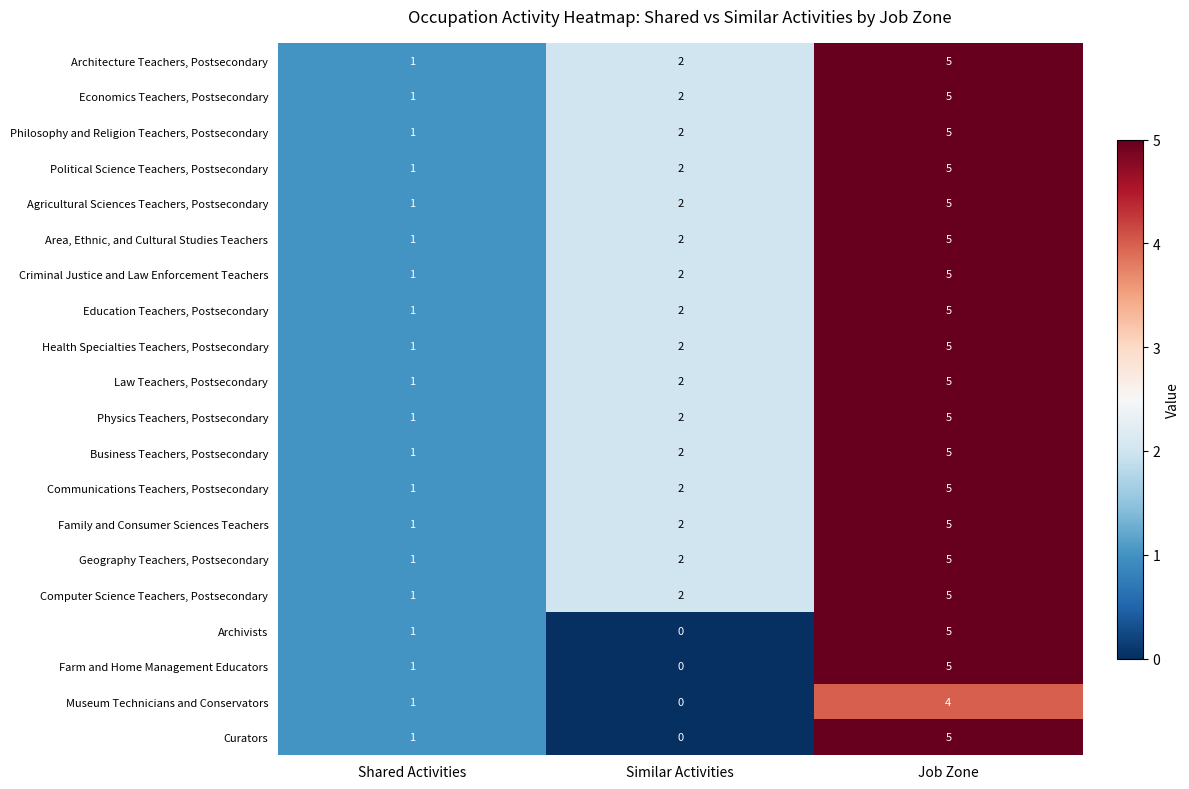

List the labels in order of Curators value, largest first.

Job Zone, Shared Activities, Similar Activities